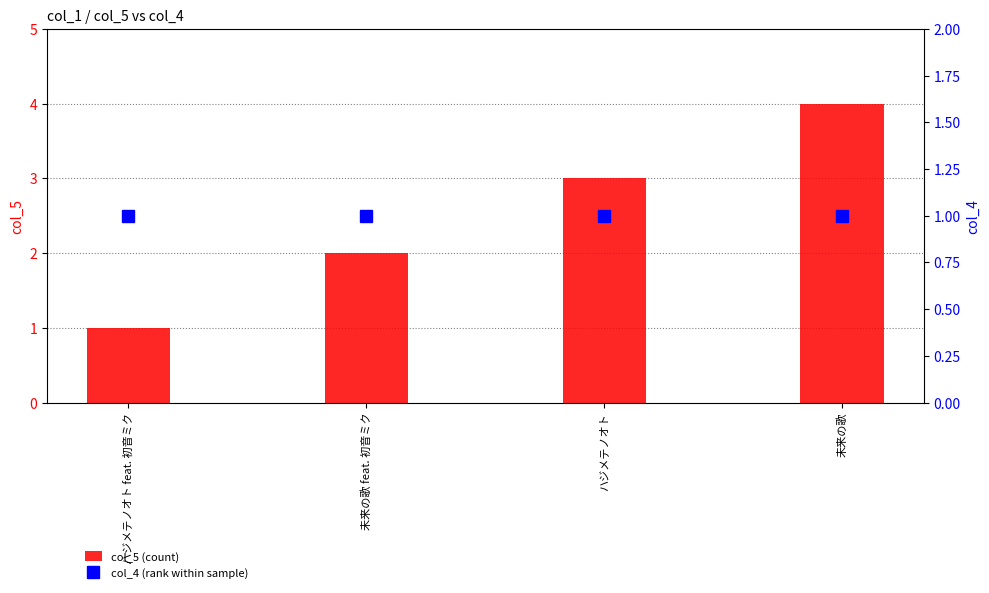

How many series are shown in this chart?

2